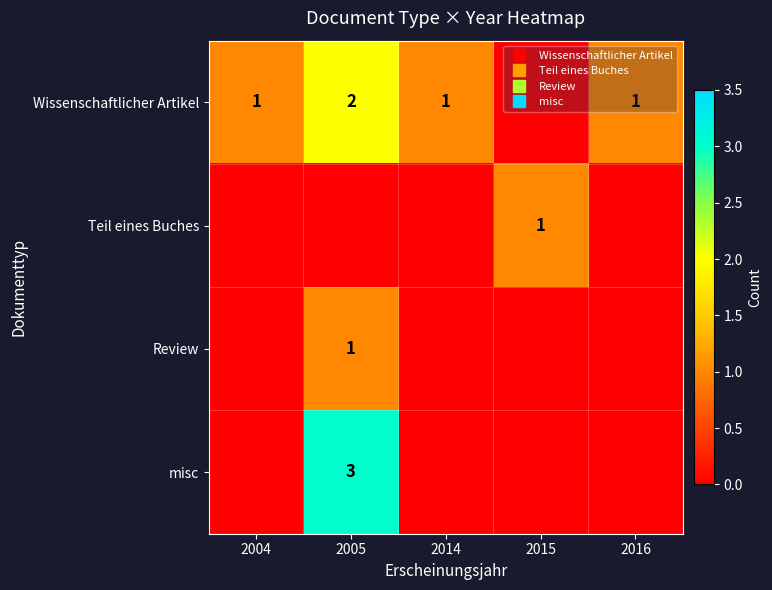

What is the highest value of the Review series?

1